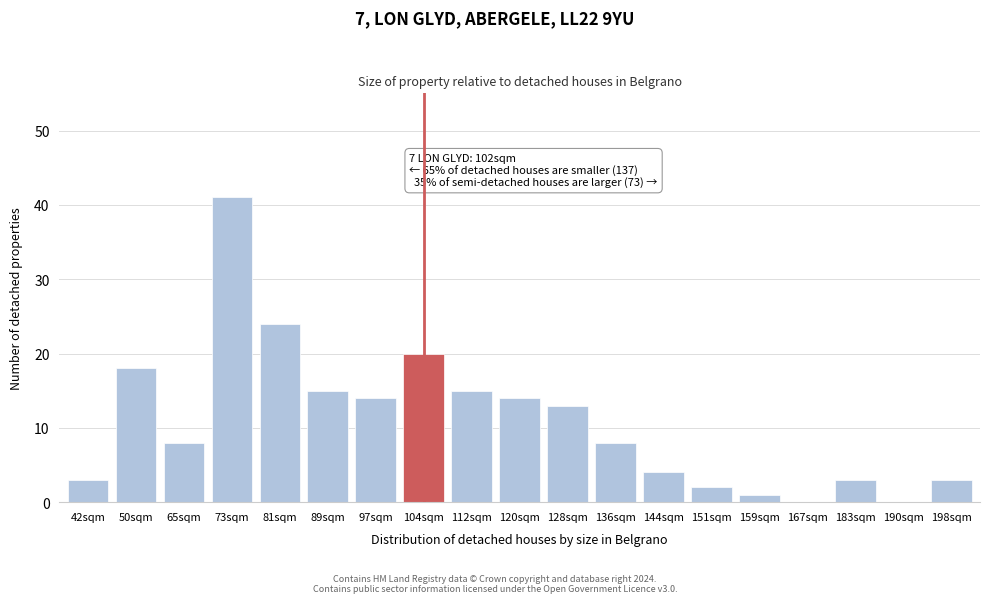

Reading left to right, extract all data points from this chart.

42sqm=3	50sqm=18	65sqm=8	73sqm=41	81sqm=24	89sqm=15	97sqm=14	104sqm=20	112sqm=15	120sqm=14	128sqm=13	136sqm=8	144sqm=4	151sqm=2	159sqm=1	167sqm=0	183sqm=3	190sqm=0	198sqm=3